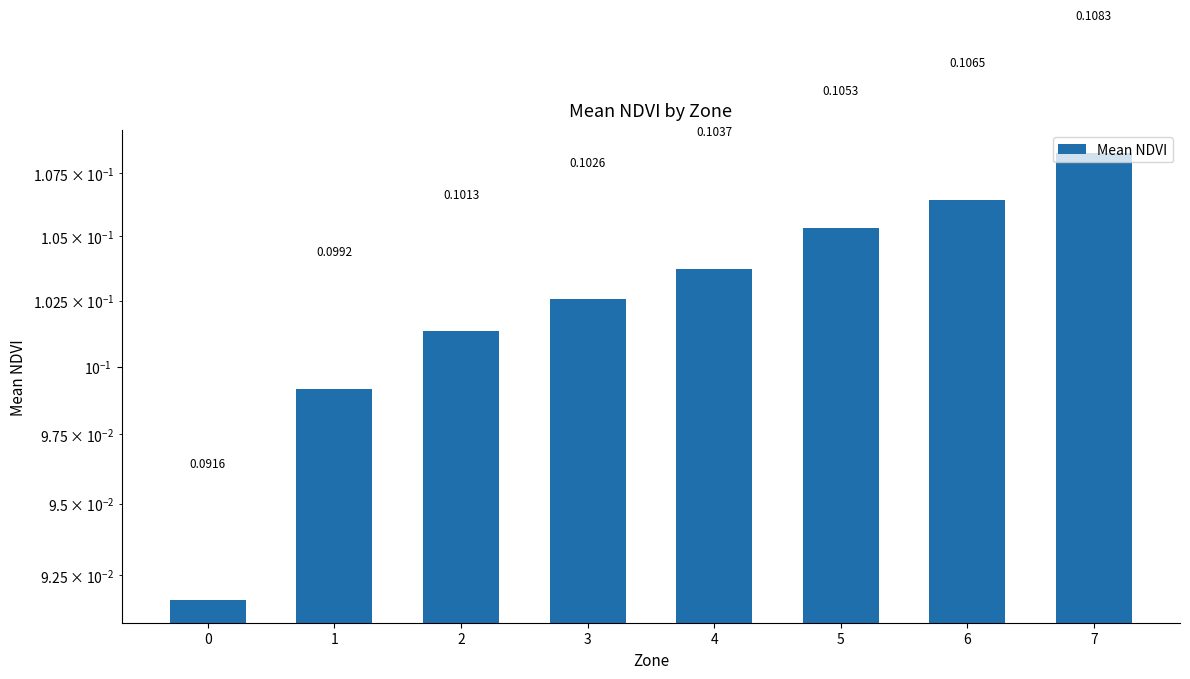

Reading left to right, extract all data points from this chart.

0.1	0.1	0.1	0.1	0.1	0.1	0.1	0.1